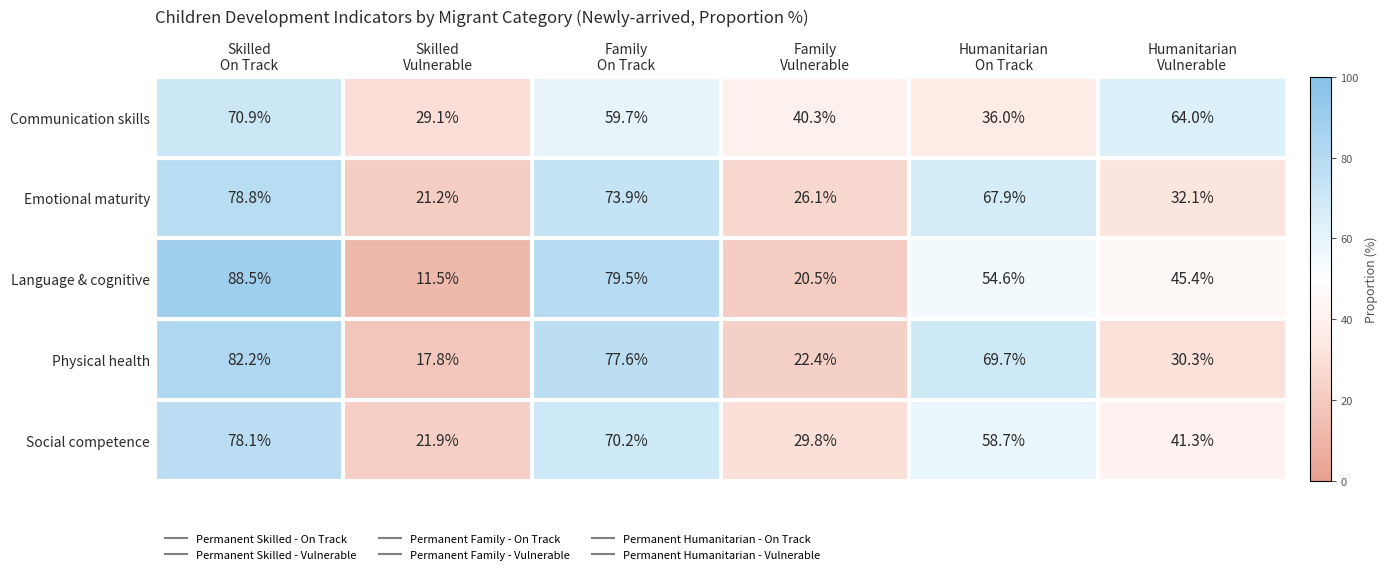

Count the number of data series in this chart.

5